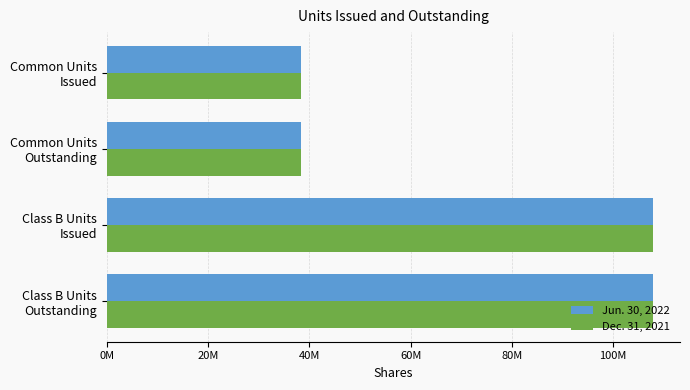

What are all the series names shown in the legend?

Jun. 30, 2022, Dec. 31, 2021